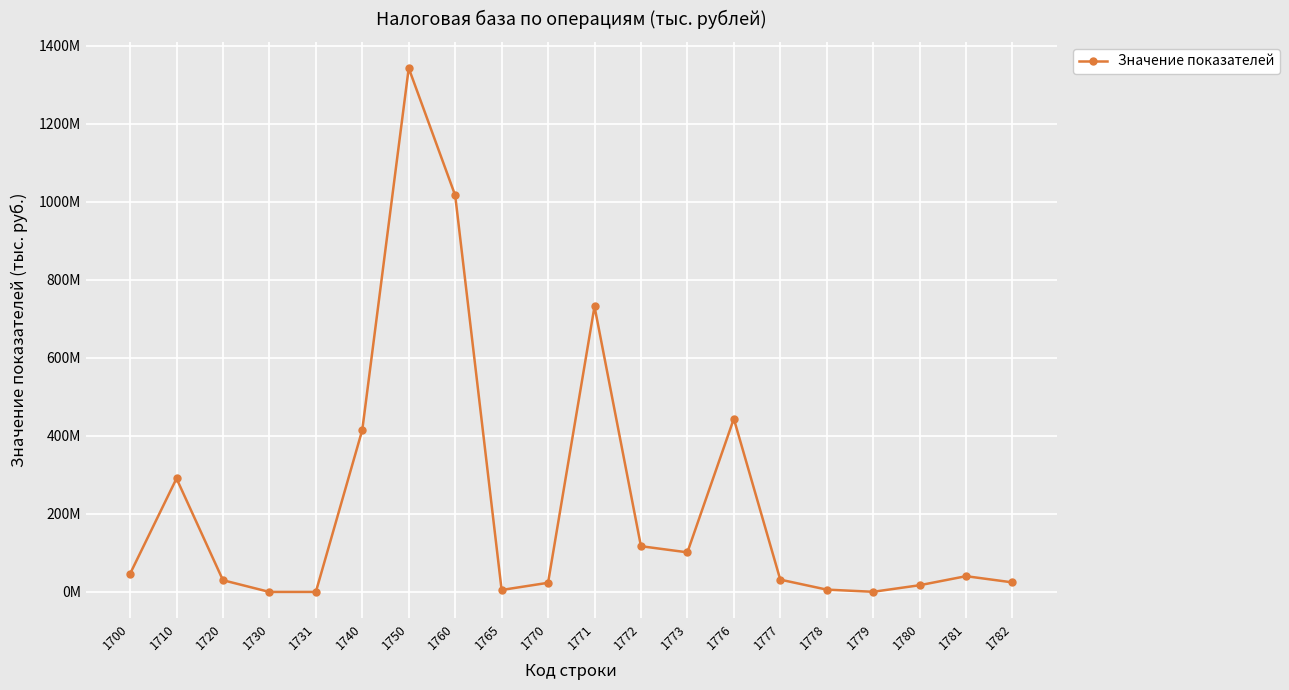

Read the value at 1710, to the nearest 50.

290934500